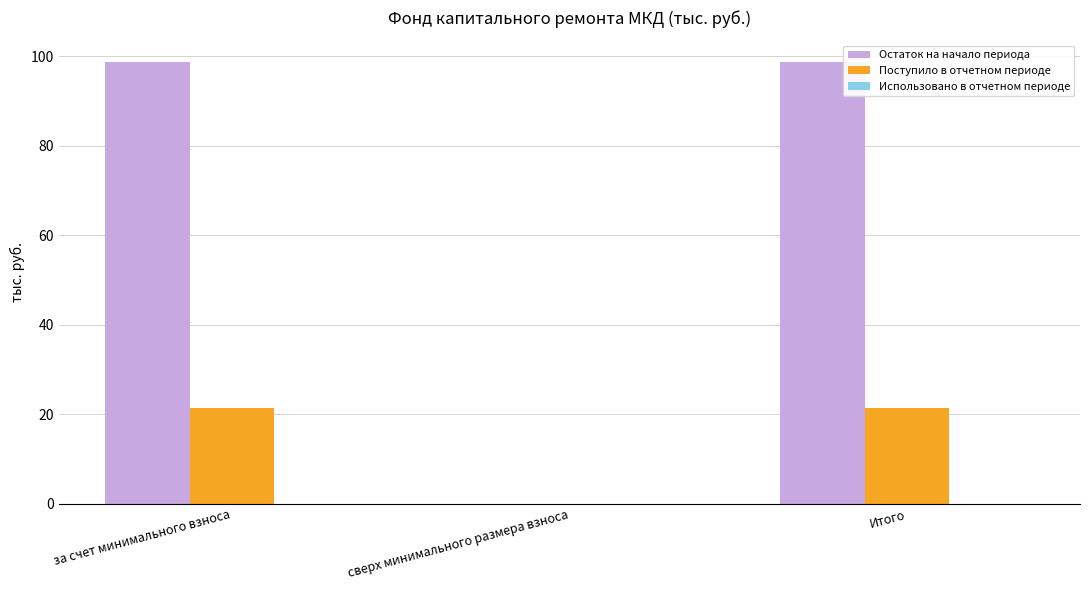

How many groups of bars are there?

3